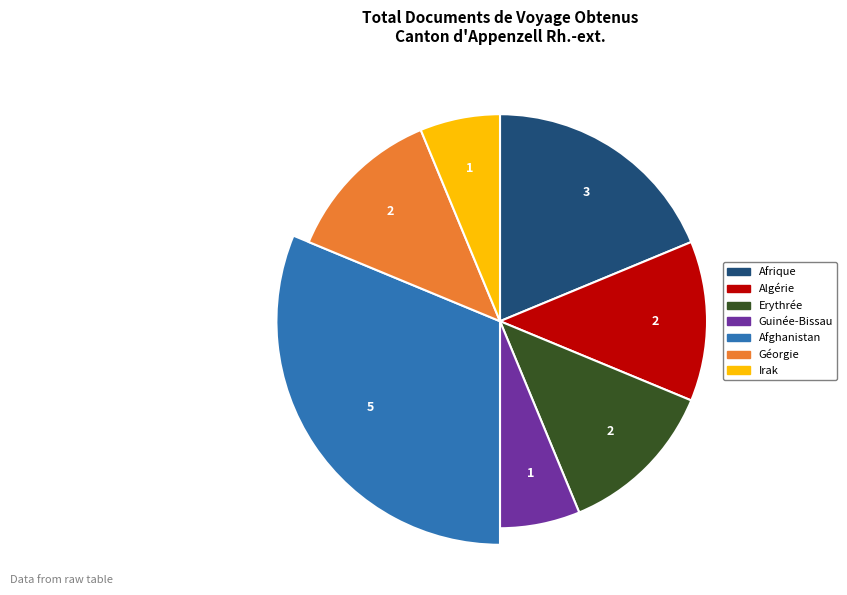

How many slices are in this pie chart?

7